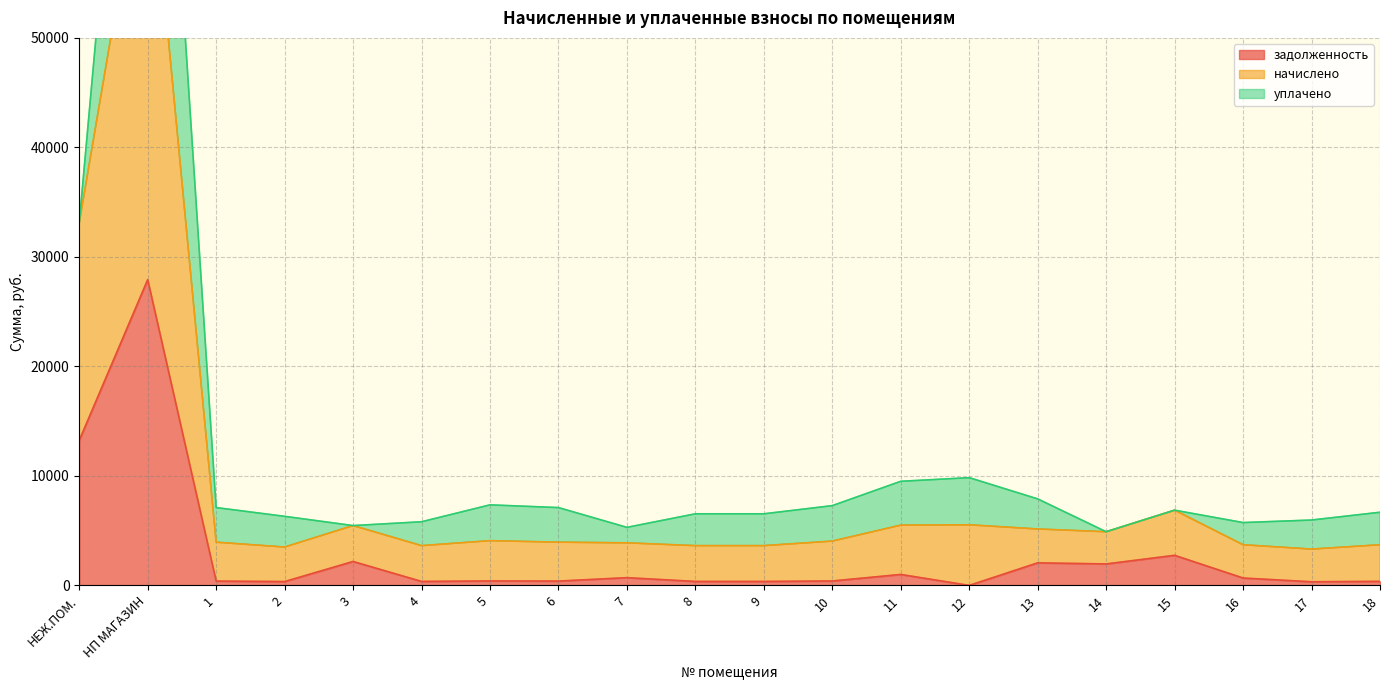

True or false: начислено and задолженность cross at least once.

False